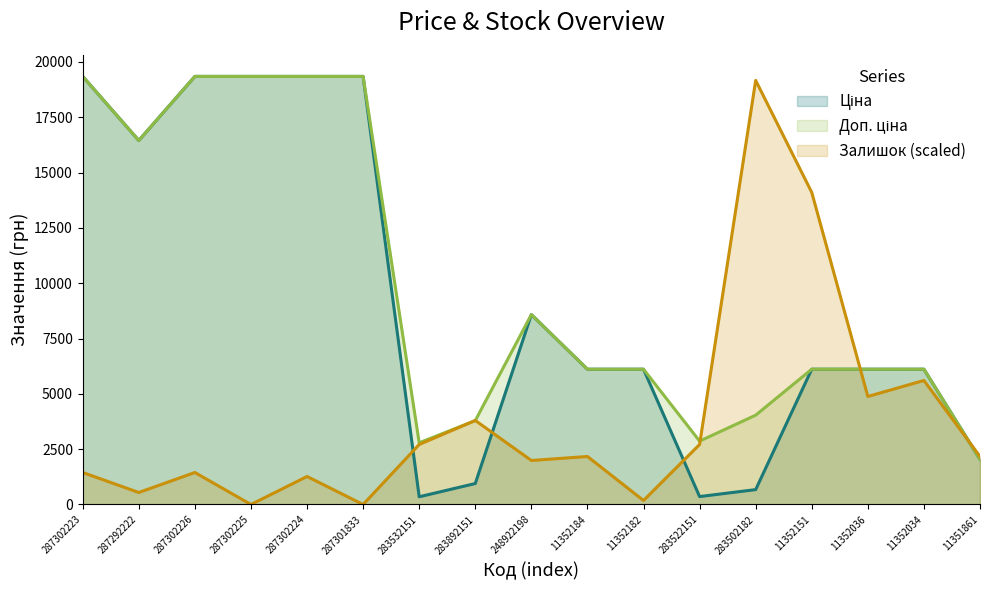

Where do Залишок and Ціна first cross each other?

287301833 and 283532151